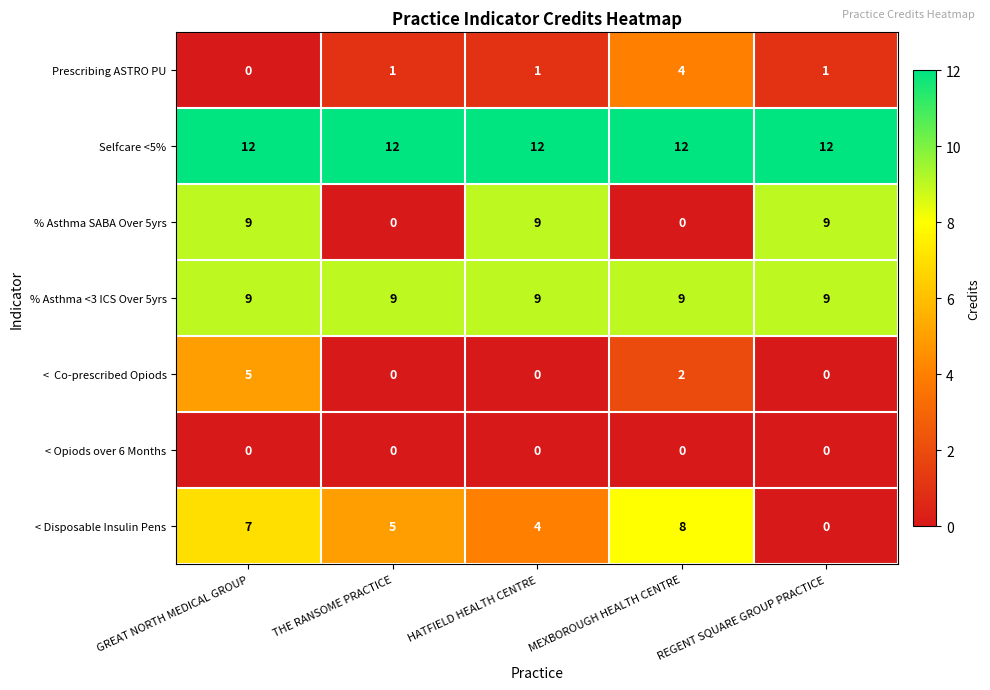

What is the total value across all series at THE RANSOME PRACTICE?

27